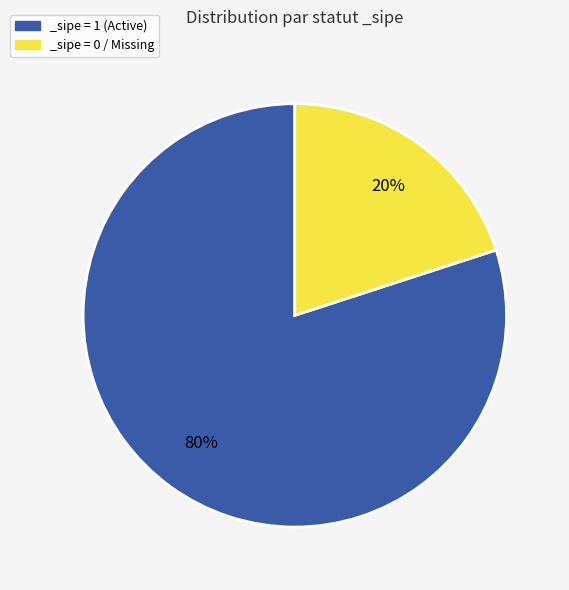

To the nearest percent, what portion does _sipe = 1 (Active) represent?

80%